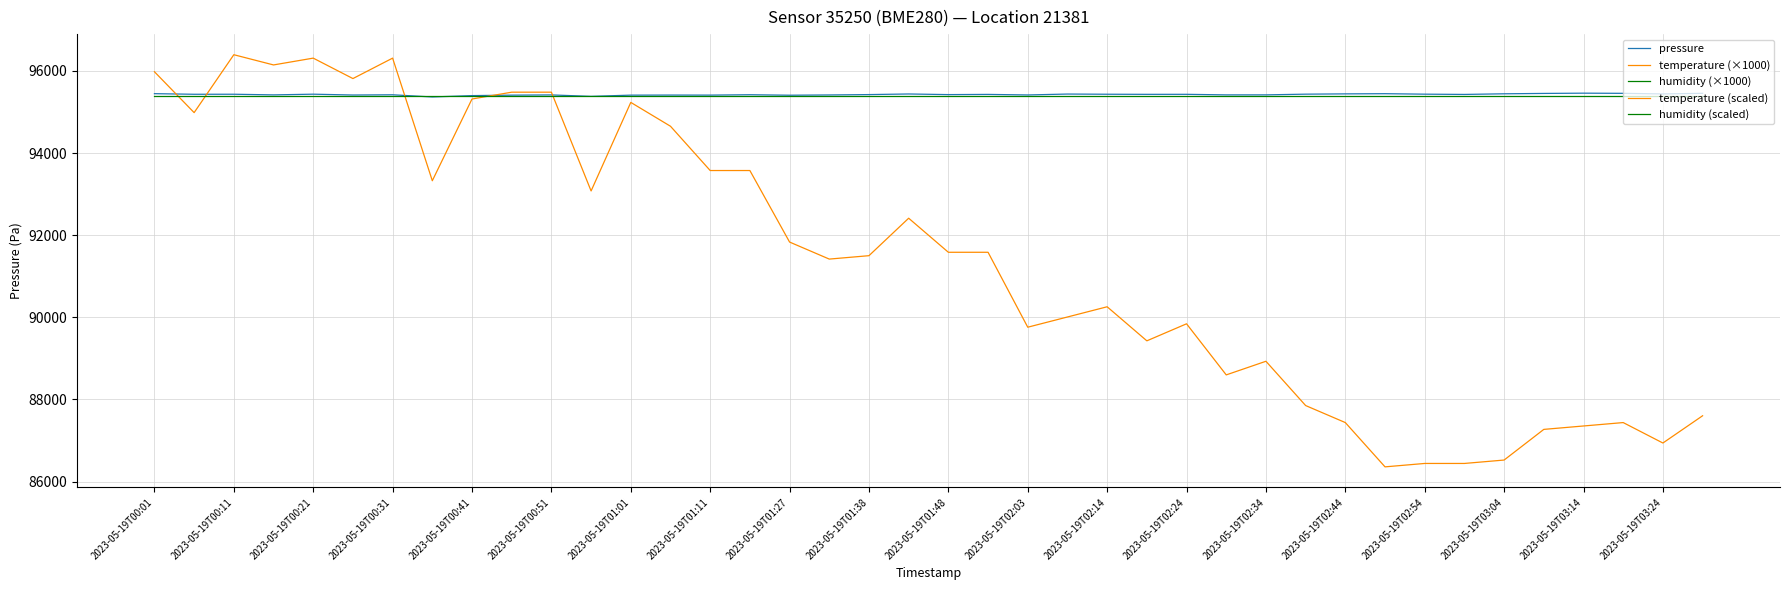

At which label does temperature (scaled) first exceed 91584?

2023-05-19T00:01